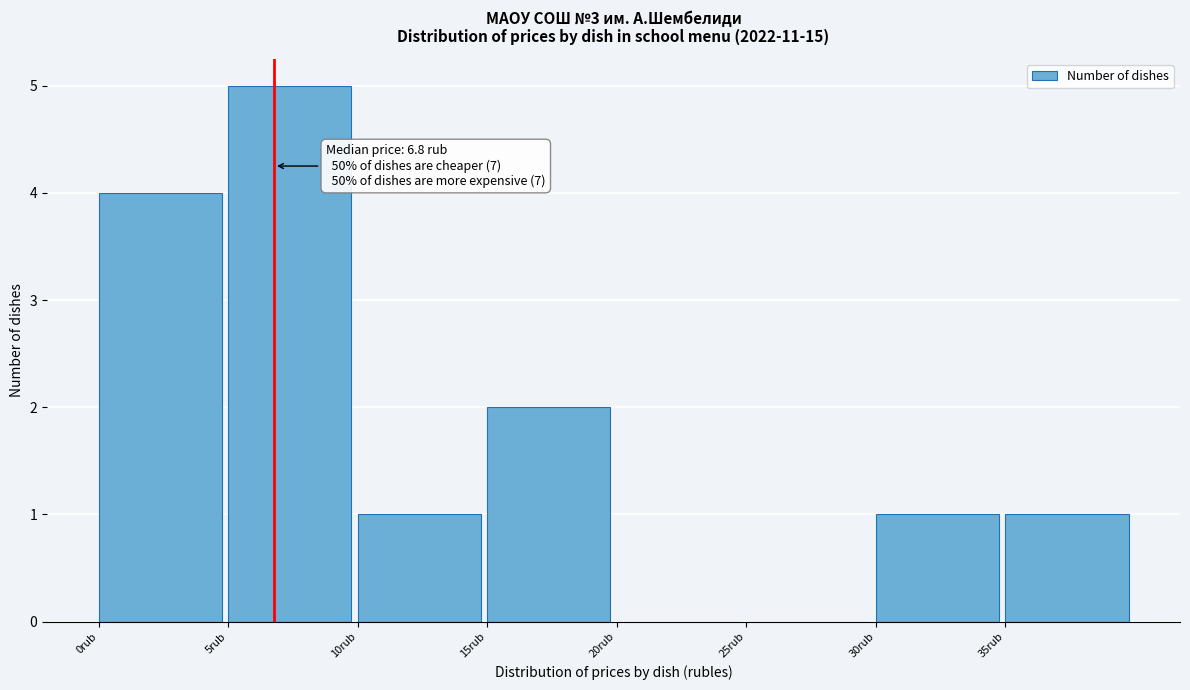

Over which range of the x-axis is the bar tallest?

5 to 10